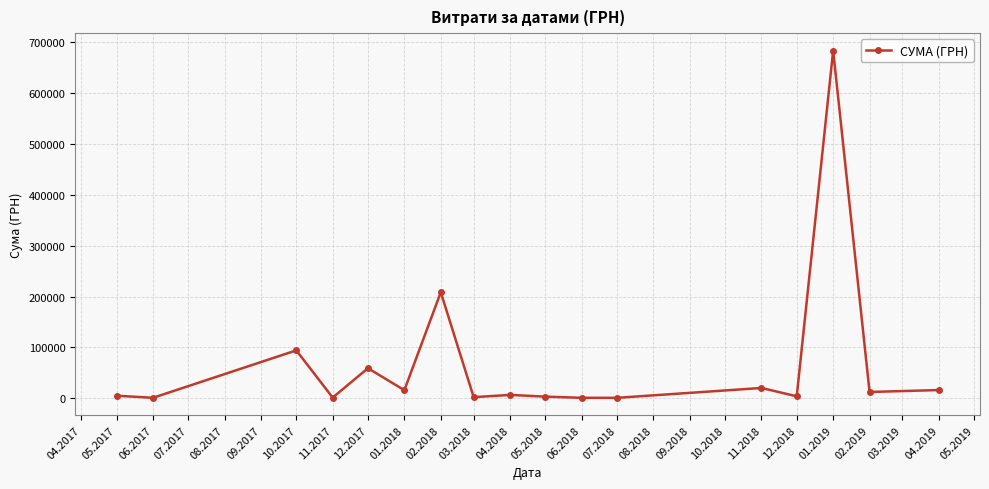

What is the difference between the maximum and minimum values?

681202.6